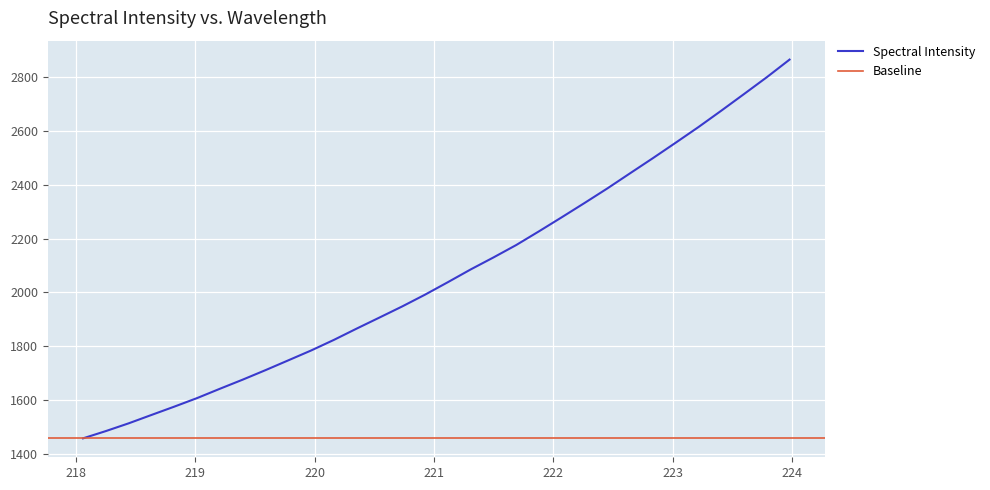

Rank the categories by value from lowest to highest.

218.0596, 218.2508, 218.442, 218.6332, 218.8244, 219.0156, 219.2067, 219.3979, 219.589, 219.7801, 219.9712, 220.1623, 220.3533, 220.5444, 220.7354, 220.9264, 221.1174, 221.3083, 221.4993, 221.6902, 221.8812, 222.0721, 222.263, 222.4538, 222.6447, 222.8355, 223.0264, 223.2172, 223.408, 223.5987, 223.7895, 223.9802